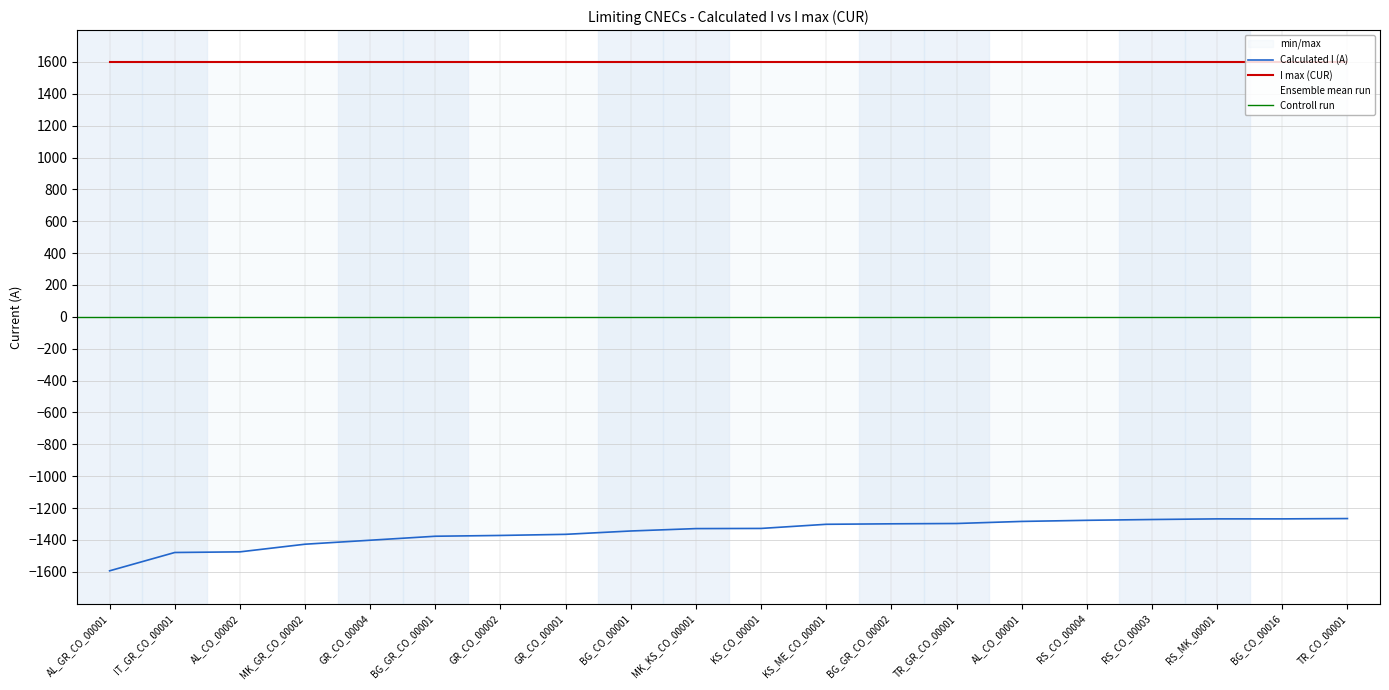

True or false: the data has more than 0 interior local peaks.

False